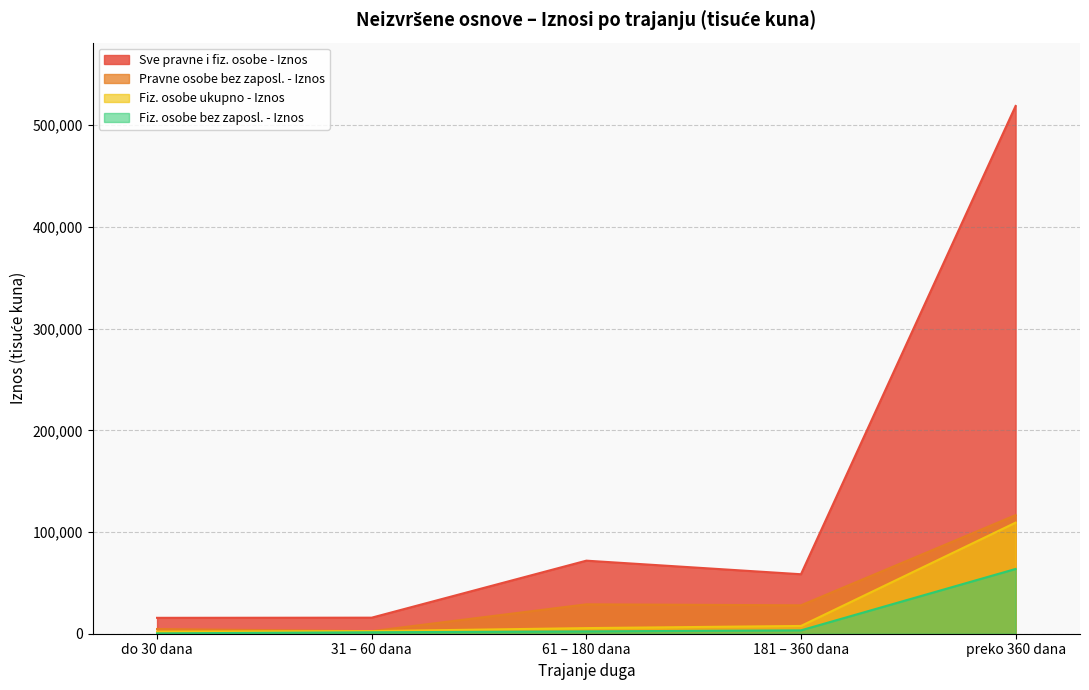

Reading left to right, transcribe all the data shown in this chart.

Sve pravne i fiz. osobe - Iznos: do 30 dana=15629.4	31 – 60 dana=15784.0	61 – 180 dana=71831.7	181 – 360 dana=58482.8	preko 360 dana=518924.6
Pravne osobe bez zaposl. - Iznos: do 30 dana=4625.7	31 – 60 dana=2514.5	61 – 180 dana=28894.6	181 – 360 dana=27923.2	preko 360 dana=116618.9
Fiz. osobe ukupno - Iznos: do 30 dana=2126.4	31 – 60 dana=2548.9	61 – 180 dana=5525.5	181 – 360 dana=7634.0	preko 360 dana=109241.0
Fiz. osobe bez zaposl. - Iznos: do 30 dana=343.4	31 – 60 dana=1413.1	61 – 180 dana=2280.9	181 – 360 dana=3318.0	preko 360 dana=63678.1